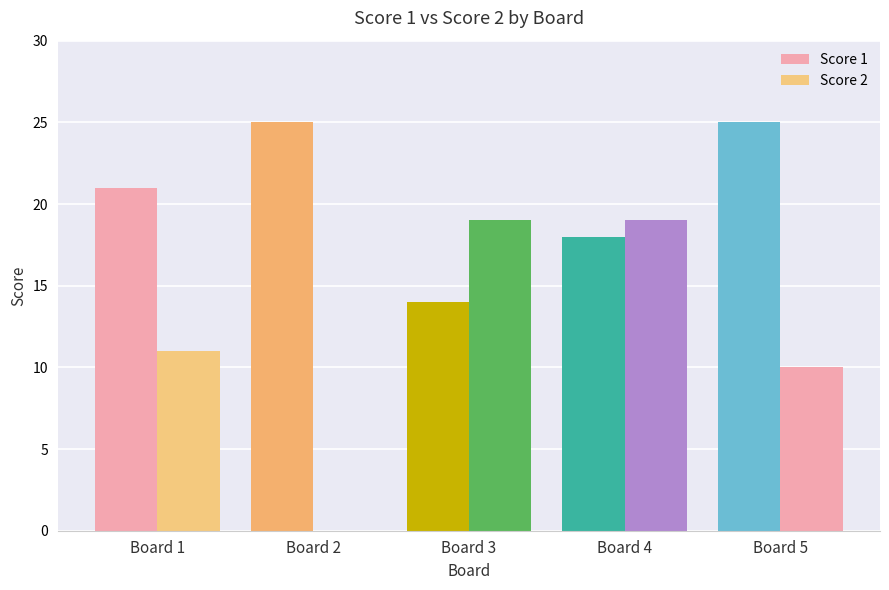

Is the value of Score 2 at Board 2 greater than the value of Score 1 at Board 5?

No